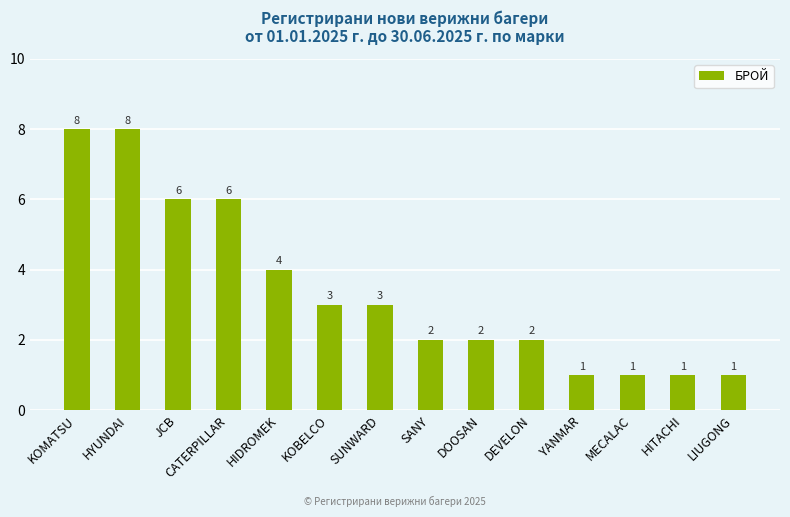

How many series are shown in this chart?

1